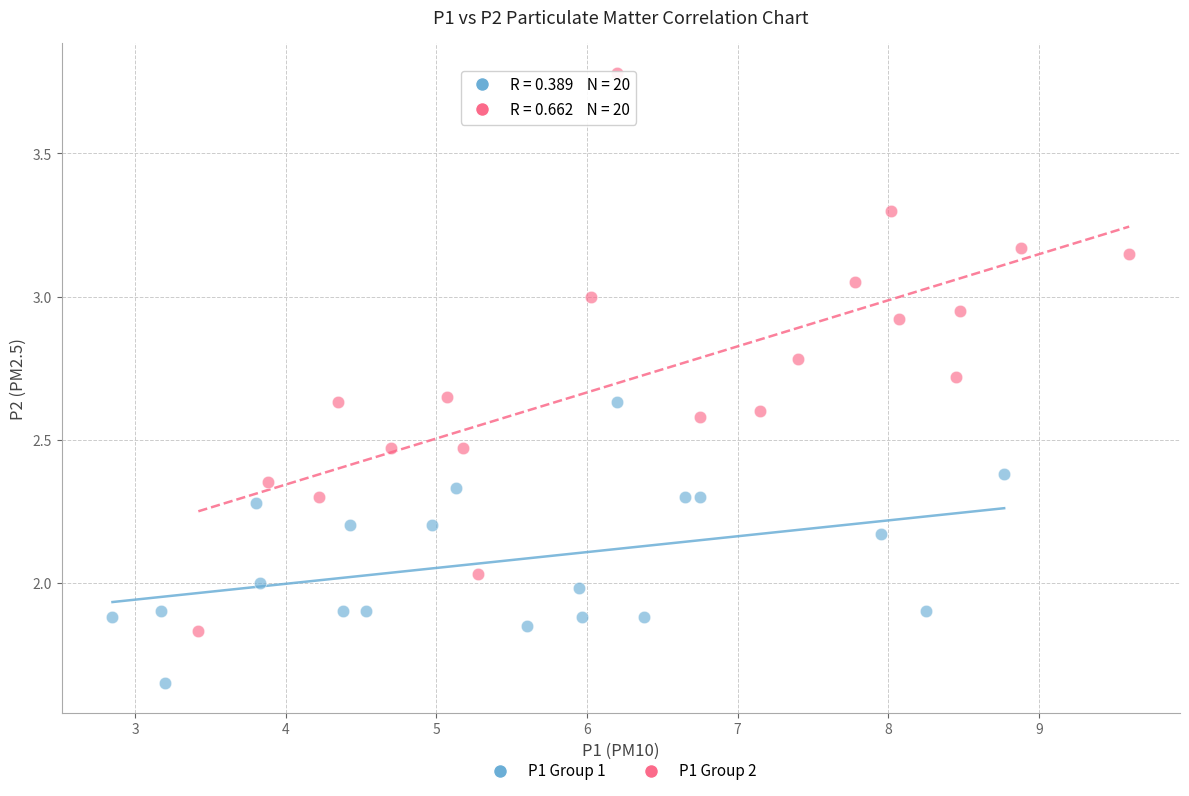

Which series contains the lowest Y value?

P1 Group 1